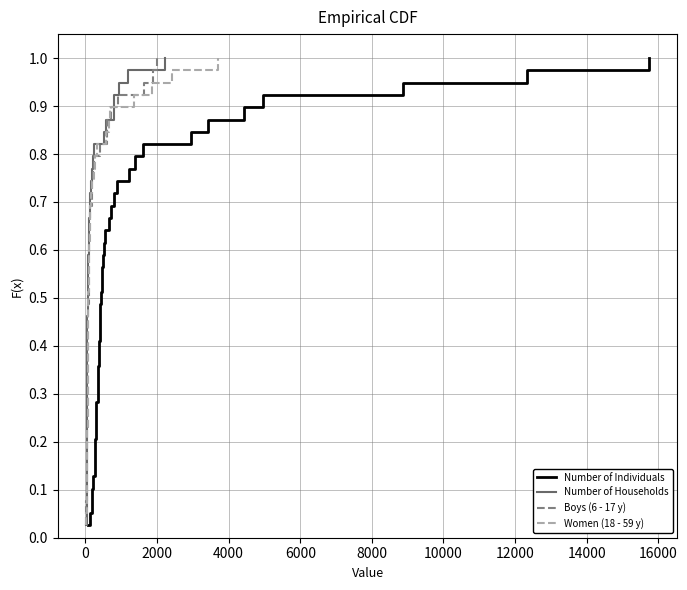

True or false: Women (18 - 59 y) has more than 0 interior local peaks.

False